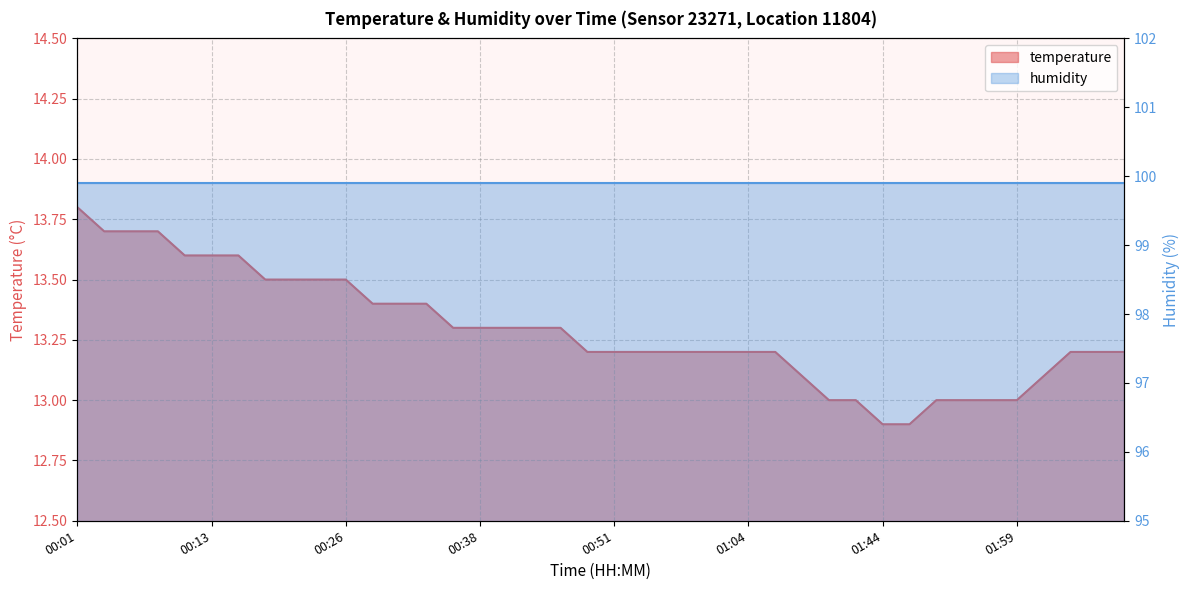

Rank the categories by value from lowest to highest.

01:44, 01:46, 01:28, 01:30, 01:51, 01:54, 01:56, 01:59, 01:09, 02:01, 00:49, 00:51, 00:54, 00:56, 00:59, 01:01, 01:04, 01:06, 02:04, 02:06, 02:09, 00:36, 00:38, 00:41, 00:44, 00:46, 00:28, 00:31, 00:33, 00:18, 00:21, 00:23, 00:26, 00:11, 00:13, 00:16, 00:03, 00:06, 00:08, 00:01